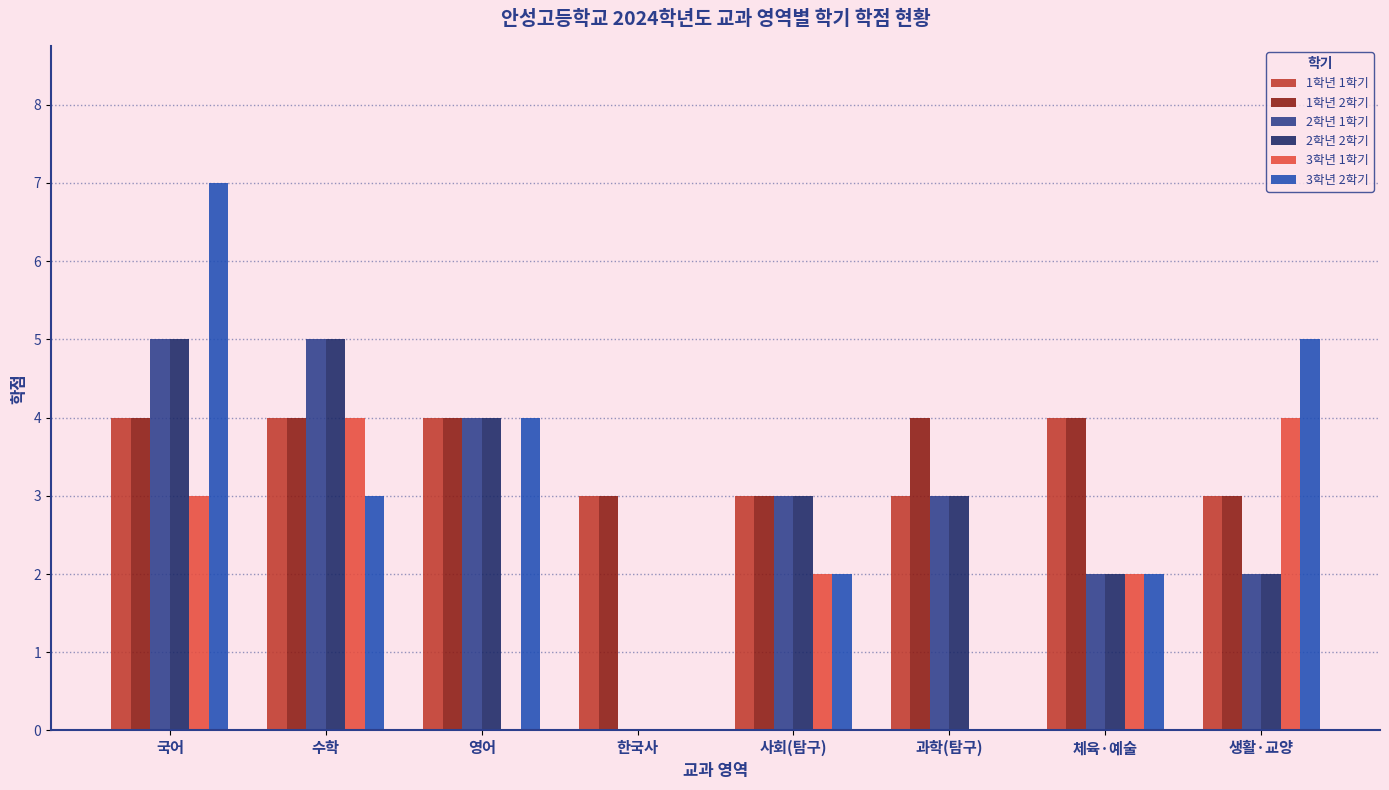

Which series has the largest total across all categories?

1학년 2학기